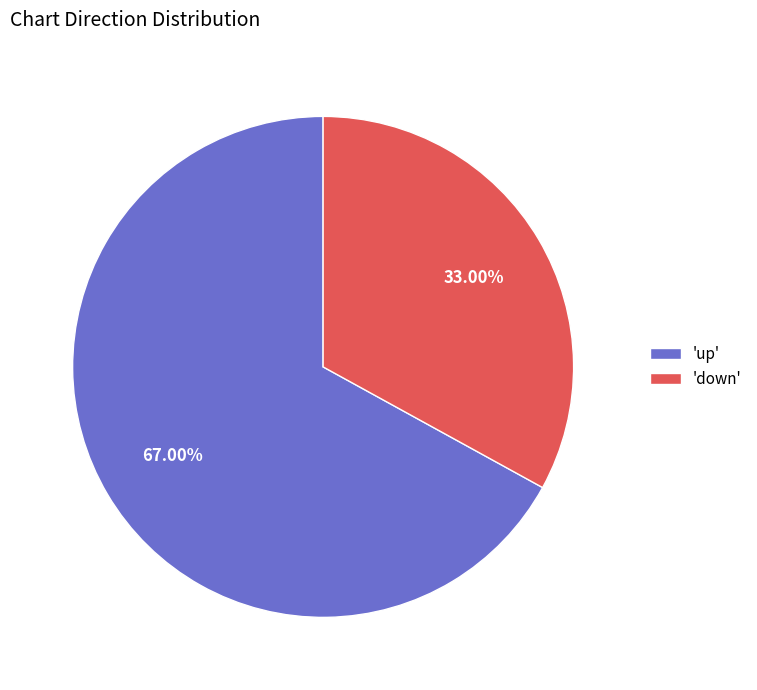

What is the largest slice in the pie chart?

'up'